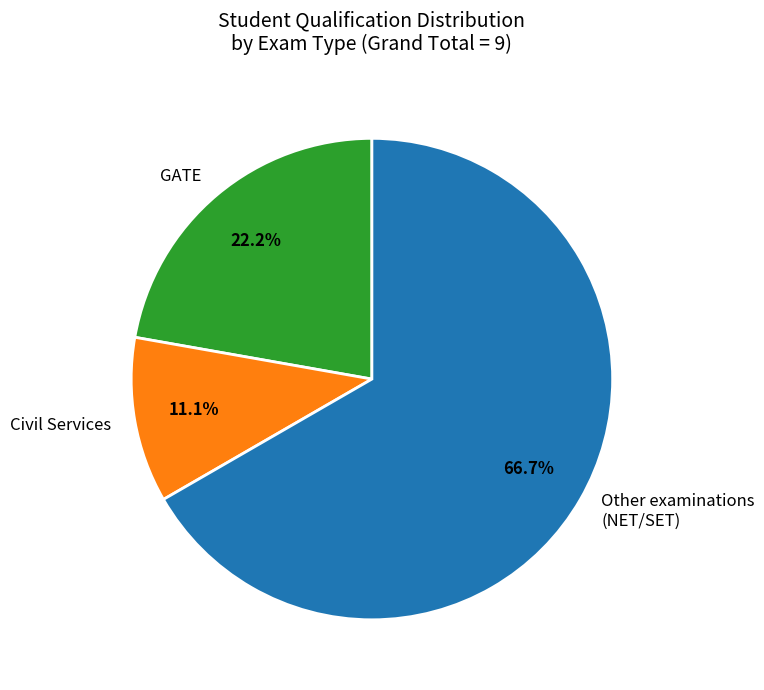

Does any single category account for the majority?

Yes